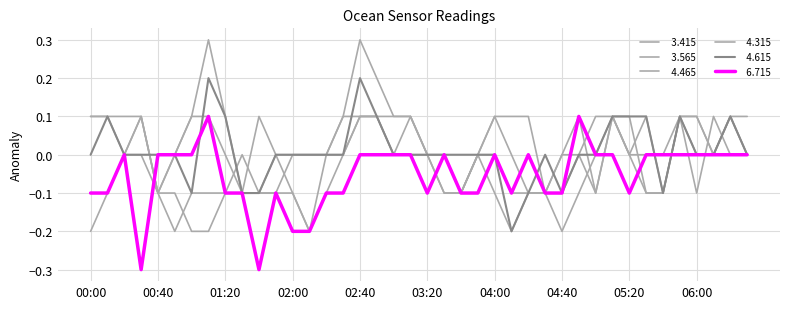

Reading right to left, transcribe all the data shown in this chart.

  3.415: 06:30=-0.0	06:20=0.1	06:10=0.0	06:00=0.0	05:50=0.1	05:40=-0.1	05:30=0.1	05:20=-0.0	05:10=0.1	05:00=-0.1	04:50=0.1	04:40=0.0	04:30=-0.1	04:20=0.1	04:10=0.1	04:00=0.1	03:50=0.0	03:40=-0.1	03:30=-0.1	03:20=0.0	03:10=0.1	03:00=0.1	02:50=0.1	02:40=0.1	02:30=0.0	02:20=-0.1	02:10=-0.2	02:00=-0.1	01:50=0.0	01:40=0.1	01:30=-0.1	01:20=-0.1	01:10=-0.1	01:00=-0.1	00:50=-0.2	00:40=-0.1	00:30=0.0	00:20=0.0	00:10=-0.1	00:00=-0.2
  3.565: 06:30=0.0	06:20=-0.0	06:10=0.1	06:00=-0.1	05:50=0.1	05:40=0.0	05:30=0.0	05:20=-0.0	05:10=0.1	05:00=-0.1	04:50=-0.0	04:40=0.0	04:30=-0.1	04:20=-0.1	04:10=-0.0	04:00=0.1	03:50=0.0	03:40=-0.1	03:30=-0.0	03:20=-0.0	03:10=-0.0	03:00=0.0	02:50=0.1	02:40=0.1	02:30=0.0	02:20=-0.0	02:10=-0.2	02:00=-0.1	01:50=-0.1	01:40=-0.1	01:30=-0.0	01:20=-0.1	01:10=-0.2	01:00=-0.2	00:50=-0.1	00:40=-0.1	00:30=0.1	00:20=-0.0	00:10=-0.1	00:00=-0.1
  4.465: 06:30=0.1	06:20=0.1	06:10=-0.0	06:00=0.1	05:50=0.1	05:40=-0.1	05:30=-0.1	05:20=0.1	05:10=0.1	05:00=-0.0	04:50=-0.1	04:40=-0.2	04:30=-0.1	04:20=-0.1	04:10=-0.2	04:00=-0.1	03:50=0.0	03:40=-0.1	03:30=-0.1	03:20=-0.0	03:10=0.1	03:00=0.1	02:50=0.2	02:40=0.3	02:30=0.1	02:20=-0.0	02:10=0.0	02:00=-0.0	01:50=-0.1	01:40=-0.1	01:30=-0.1	01:20=0.1	01:10=0.3	01:00=0.1	00:50=-0.0	00:40=-0.1	00:30=0.1	00:20=0.0	00:10=0.1	00:00=0.1
  4.315: 06:30=-0.0	06:20=0.1	06:10=0.0	06:00=0.1	05:50=0.1	05:40=-0.1	05:30=-0.1	05:20=-0.0	05:10=0.1	05:00=0.1	04:50=0.0	04:40=-0.1	04:30=-0.1	04:20=-0.1	04:10=-0.1	04:00=-0.0	03:50=0.0	03:40=-0.1	03:30=-0.0	03:20=0.0	03:10=0.1	03:00=0.0	02:50=0.1	02:40=0.1	02:30=0.1	02:20=0.0	02:10=0.0	02:00=-0.0	01:50=-0.0	01:40=-0.1	01:30=-0.1	01:20=-0.0	01:10=0.1	01:00=0.1	00:50=-0.0	00:40=-0.1	00:30=0.1	00:20=0.1	00:10=0.1	00:00=0.1
  4.615: 06:30=-0.0	06:20=0.1	06:10=0.0	06:00=0.0	05:50=0.1	05:40=-0.1	05:30=0.1	05:20=0.1	05:10=0.1	05:00=-0.0	04:50=-0.0	04:40=-0.1	04:30=-0.0	04:20=-0.1	04:10=-0.2	04:00=-0.0	03:50=0.0	03:40=-0.0	03:30=-0.0	03:20=0.0	03:10=0.0	03:00=-0.0	02:50=0.1	02:40=0.2	02:30=0.0	02:20=0.0	02:10=0.0	02:00=-0.0	01:50=-0.0	01:40=-0.1	01:30=-0.1	01:20=0.1	01:10=0.2	01:00=-0.1	00:50=0.0	00:40=-0.0	00:30=0.0	00:20=0.0	00:10=0.1	00:00=0.0
  6.715: 06:30=-0.0	06:20=-0.0	06:10=-0.0	06:00=-0.0	05:50=0.0	05:40=-0.0	05:30=0.0	05:20=-0.1	05:10=0.0	05:00=0.0	04:50=0.1	04:40=-0.1	04:30=-0.1	04:20=0.0	04:10=-0.1	04:00=0.0	03:50=-0.1	03:40=-0.1	03:30=-0.0	03:20=-0.1	03:10=0.0	03:00=-0.0	02:50=-0.0	02:40=-0.0	02:30=-0.1	02:20=-0.1	02:10=-0.2	02:00=-0.2	01:50=-0.1	01:40=-0.3	01:30=-0.1	01:20=-0.1	01:10=0.1	01:00=-0.0	00:50=0.0	00:40=0.0	00:30=-0.3	00:20=-0.0	00:10=-0.1	00:00=-0.1